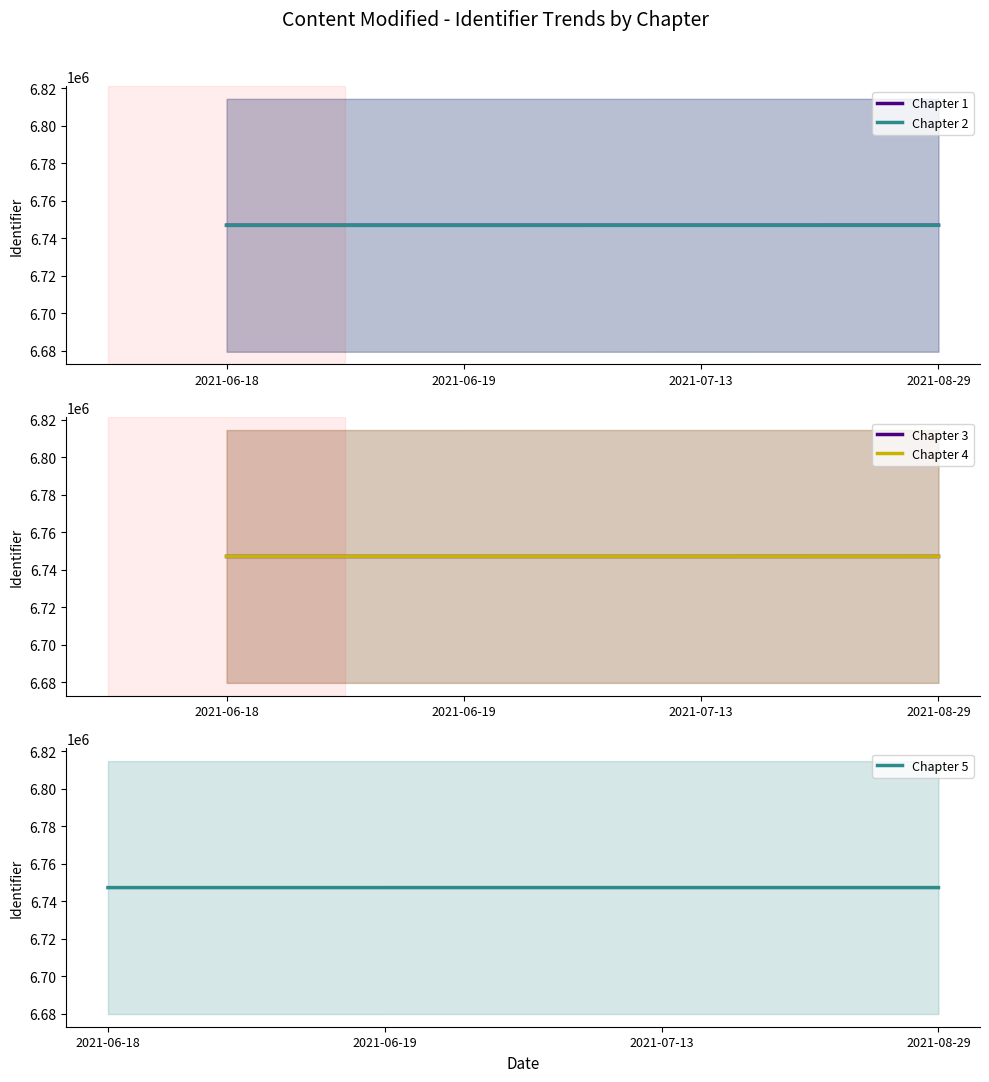

Reading left to right, extract all data points from this chart.

Chapter 1: 6746804	6746807	6746817	6746819
Chapter 2: 6746832	6746833	6746835	6746843
Chapter 3: 6747135	6747137	6747139	6747153
Chapter 4: 6747174	6747176	6747178	6747180
Chapter 5: 6747207	6747208	6747210	6747212